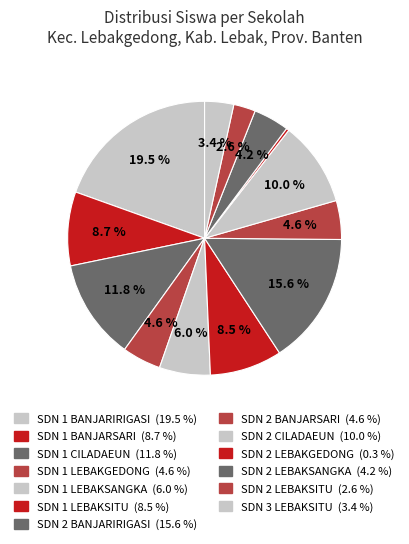

The SDN 2 BANJARSARI slice represents 5% of the pie. True or false?

True